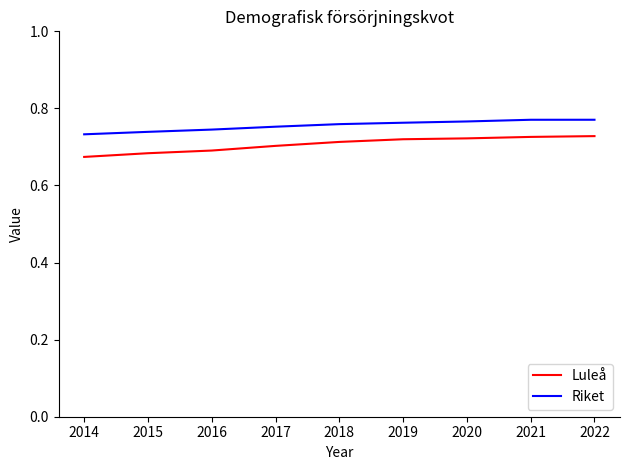

The Luleå series shows 0.7 at 2017. True or false?

True